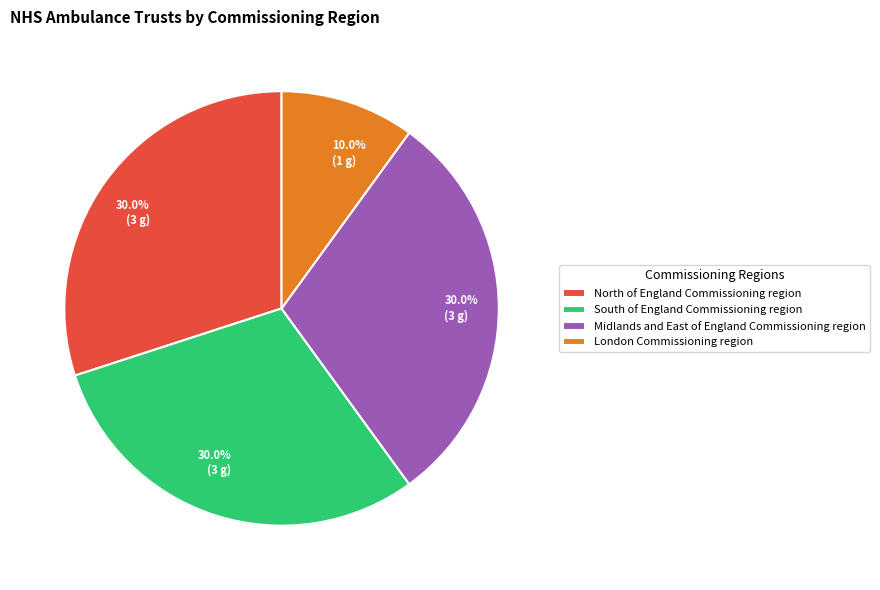

How many segments does this pie chart have?

4